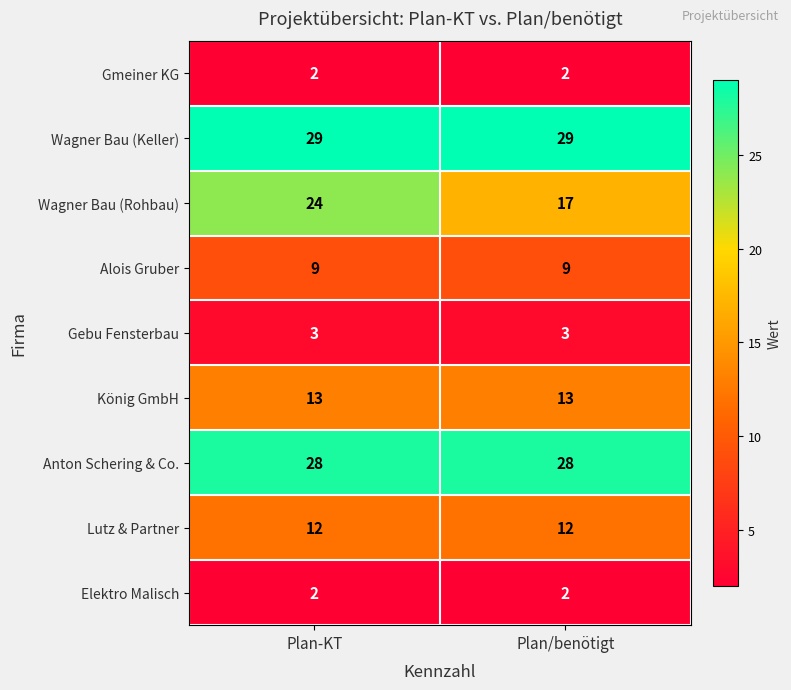

True or false: Lutz & Partner has a value of 12 at Plan/benötigt.

True